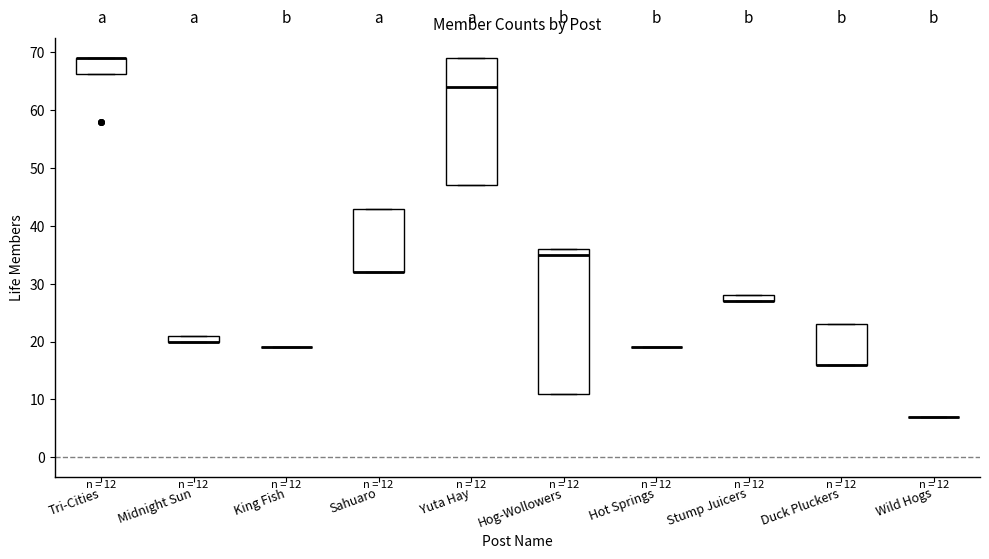

Which box is the tallest, from its lower edge to its upper edge?

Hog-Wollowers